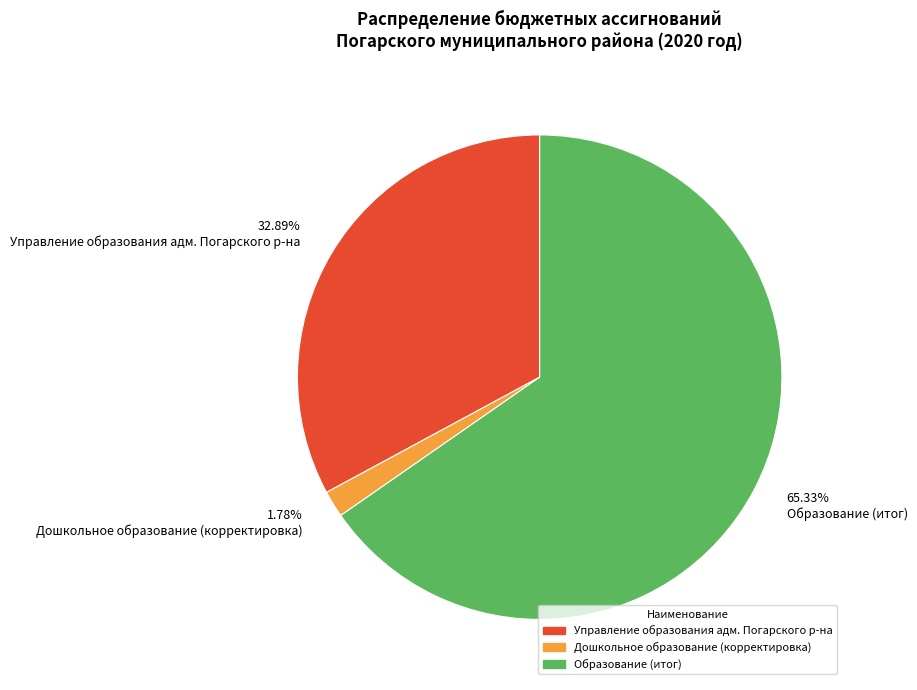

Count the number of slices in the pie.

3